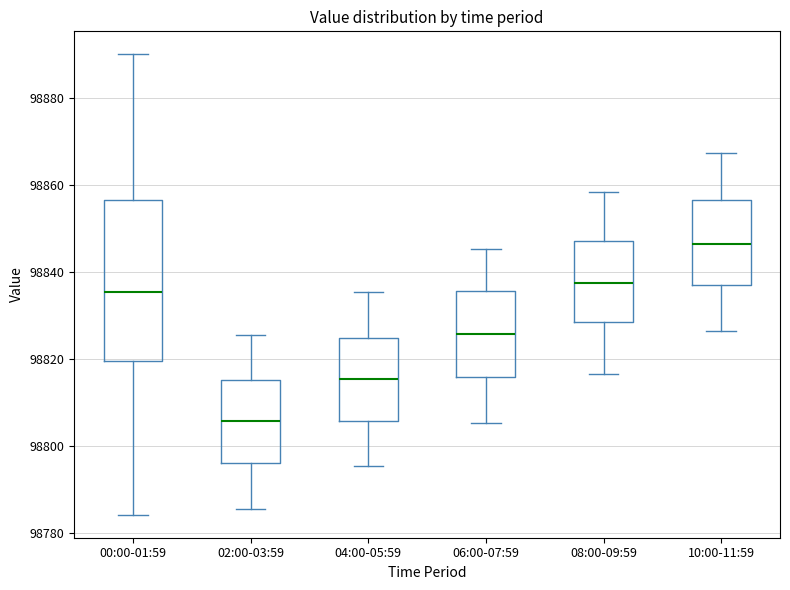

Where does the lower whisker of the box for 02:00-03:59 end on the y-axis? The values are not printed on the chart, so give them approximately, as read against the axis.

98786